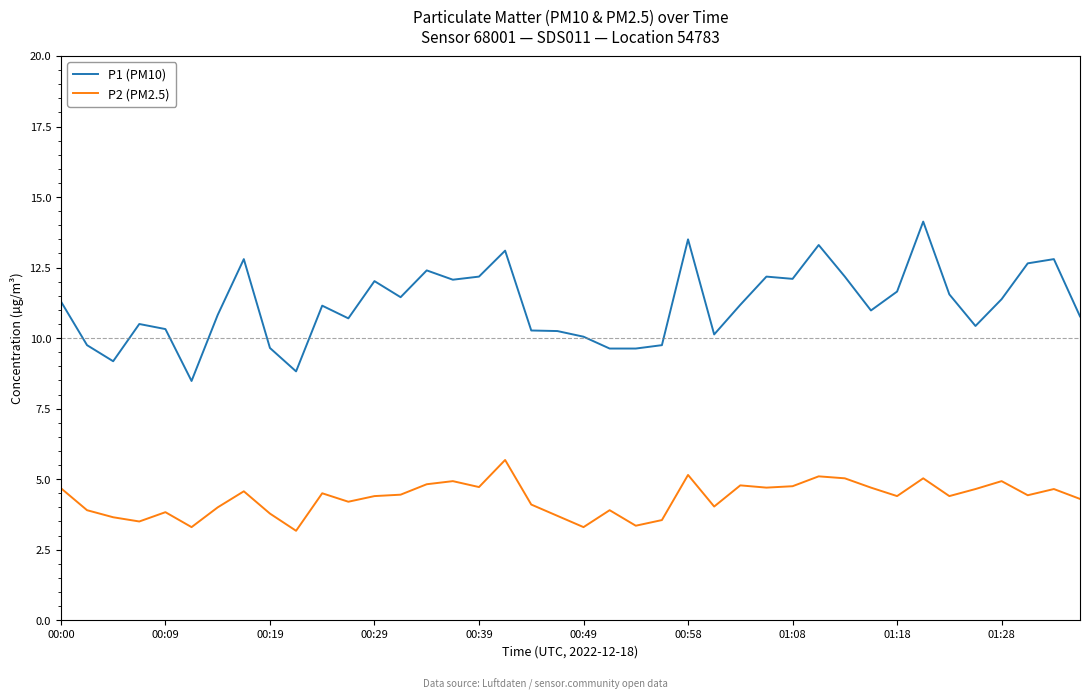

Which series has the largest total across all categories?

P1 (PM10)